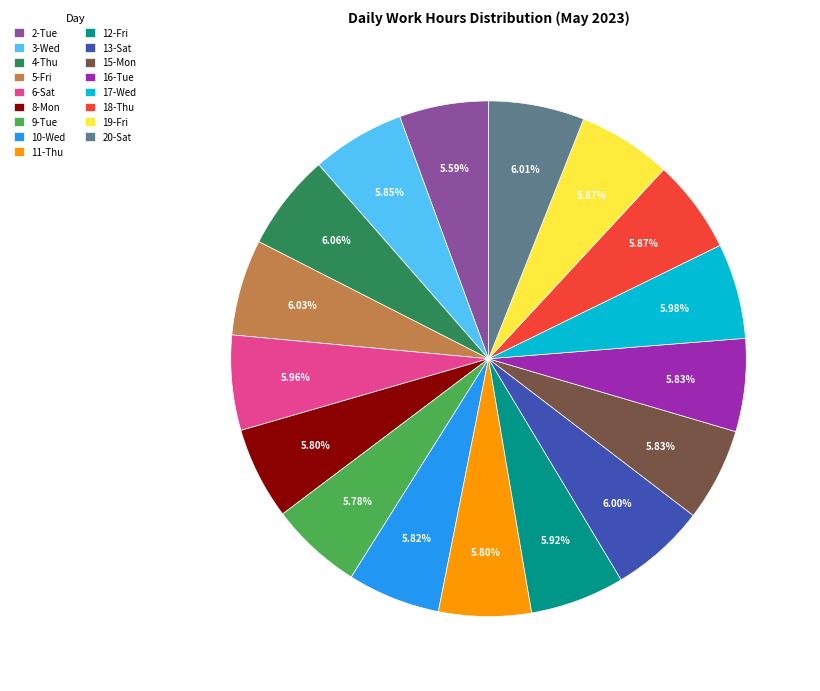

Approximately how many times larger is the value at 8-Mon compared to 5-Fri?

1.0